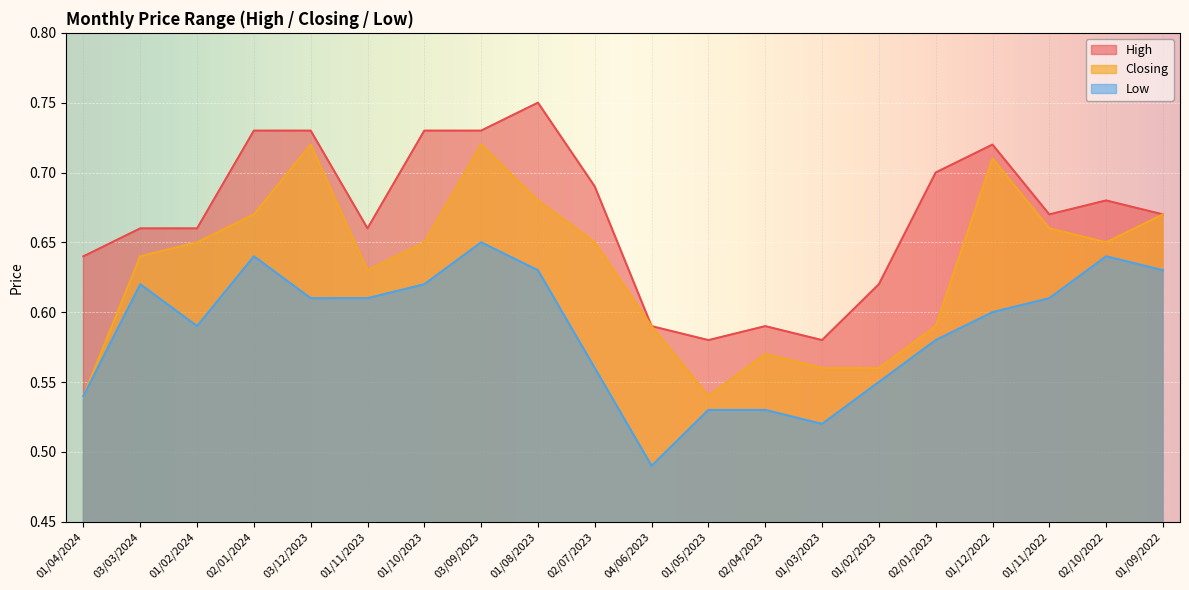

Which category has the highest value in the Low series?

03/09/2023